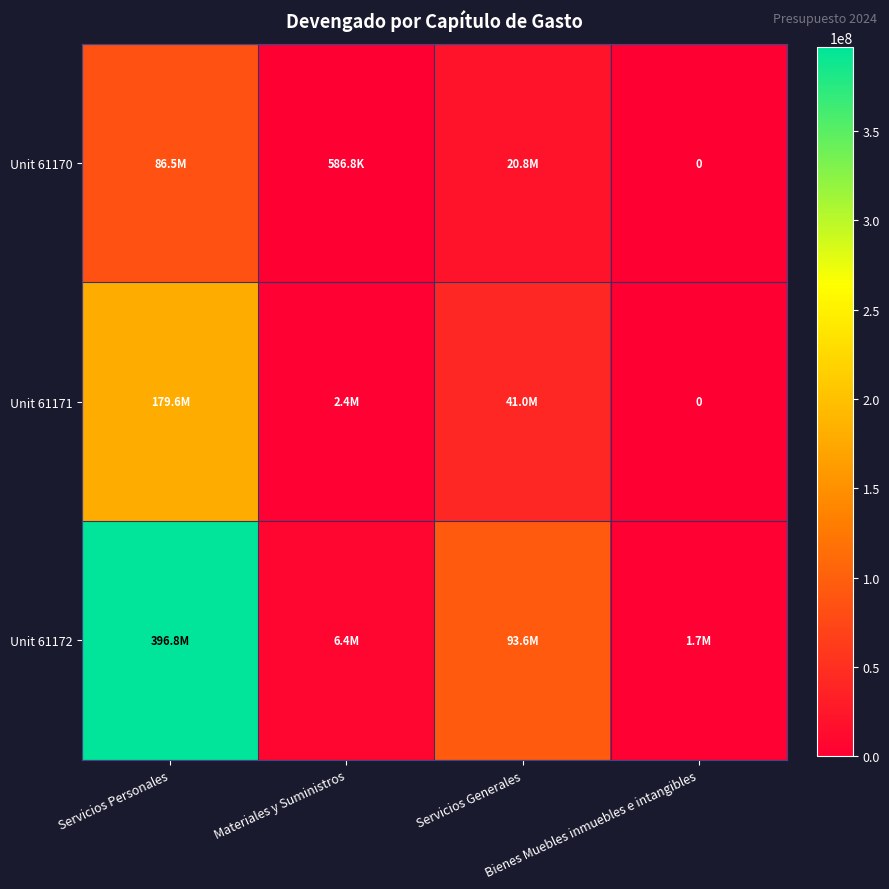

At Servicios Personales, list the series in order from smallest to largest.

Unit 61170, Unit 61171, Unit 61172